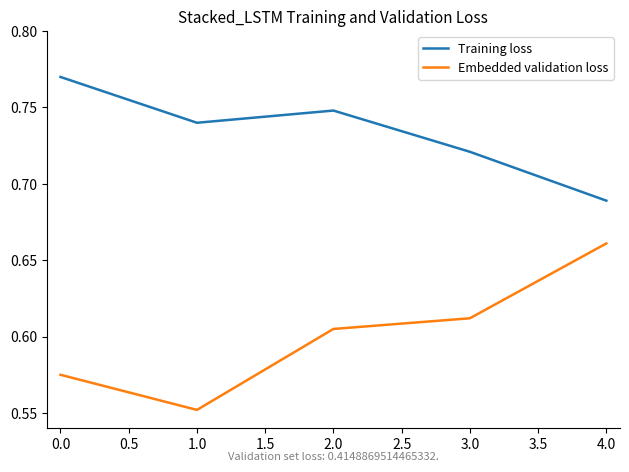

Is it true that Embedded validation loss equals 0.3 at 2.0?

False